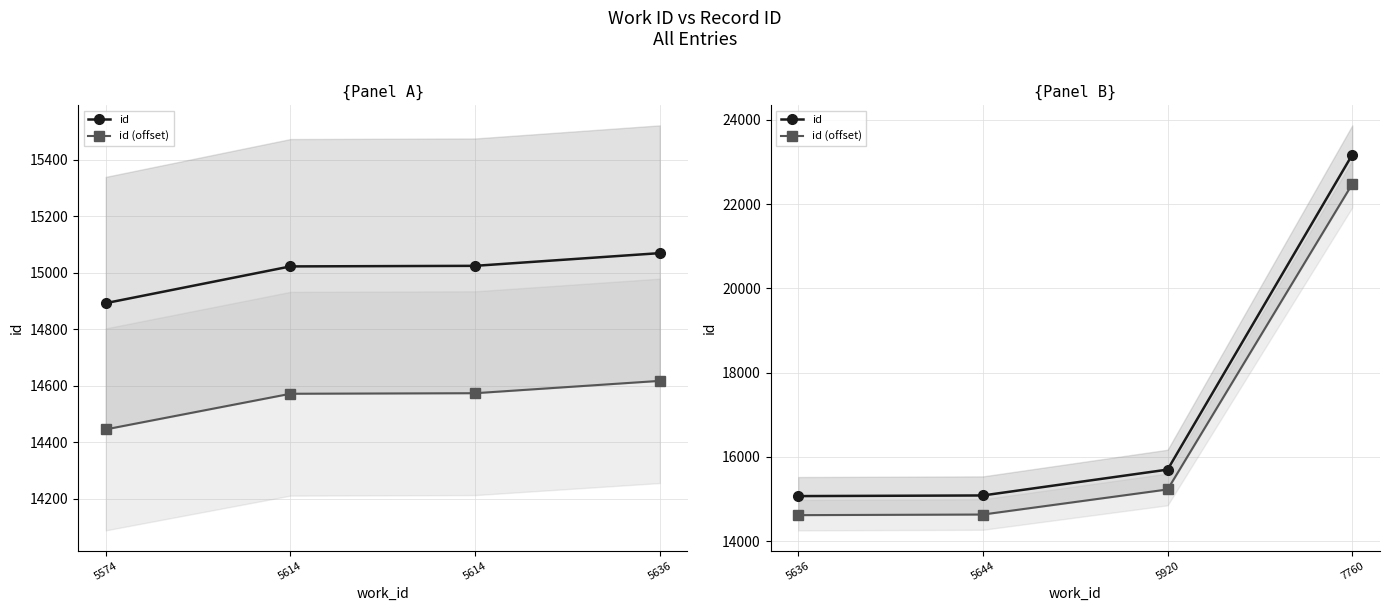

What is the difference between the highest and lowest values at 5644?

452.5